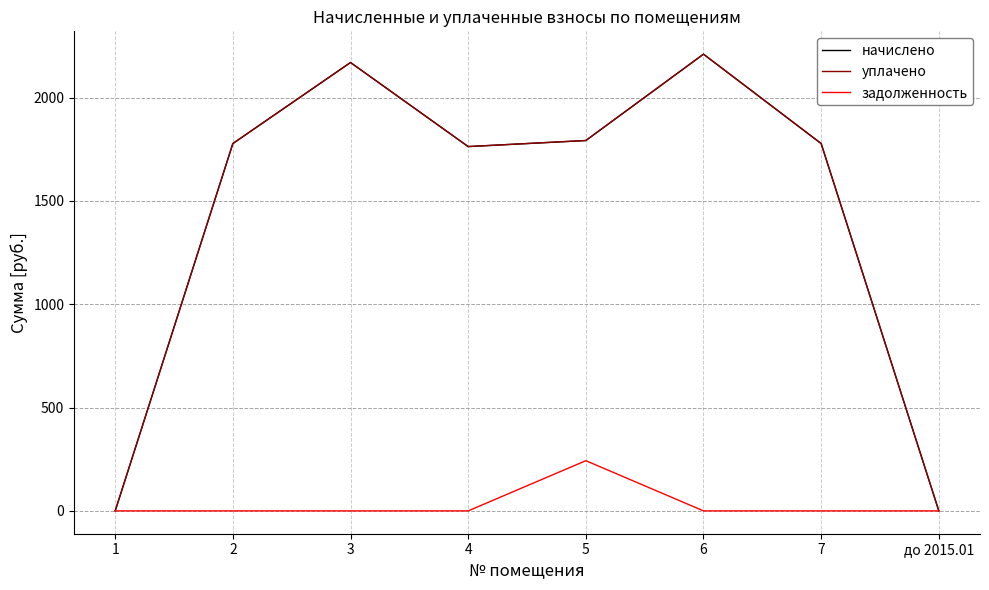

Which has a higher value, до 2015.01 or 6?

6